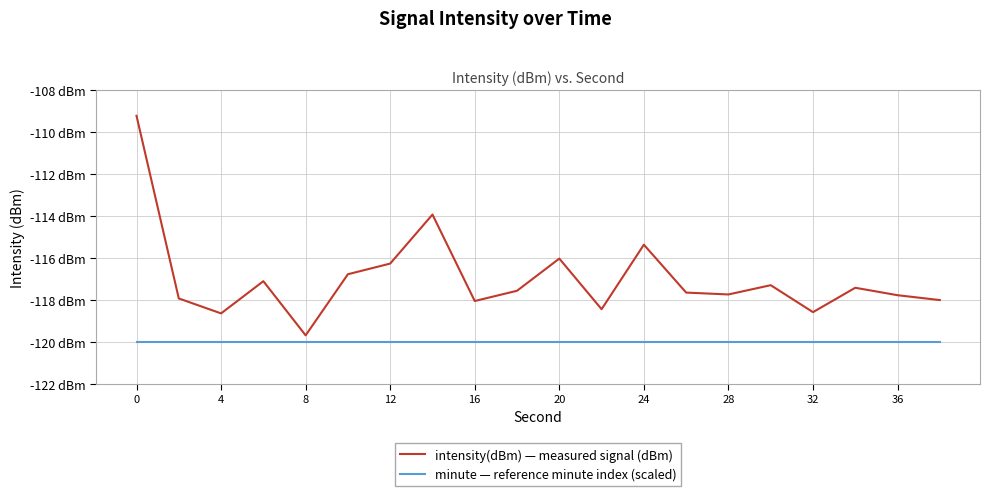

What are all the series names shown in the legend?

intensity(dBm) — measured signal (dBm), minute — reference minute index (scaled)